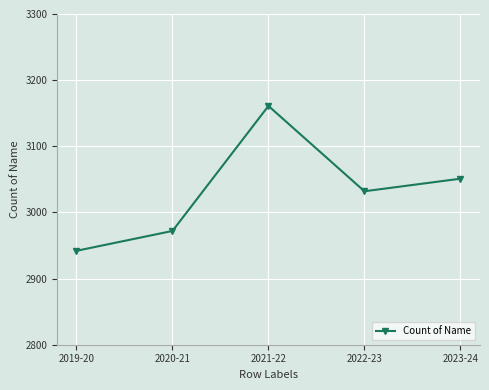

Which category has the lowest value across all series?

2019-20